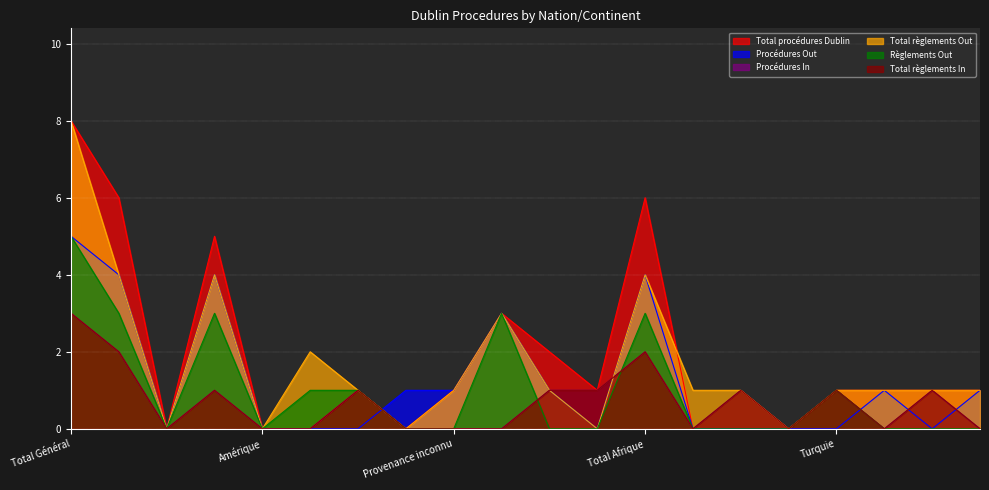

Which series has the widest spread of values?

Total procédures Dublin